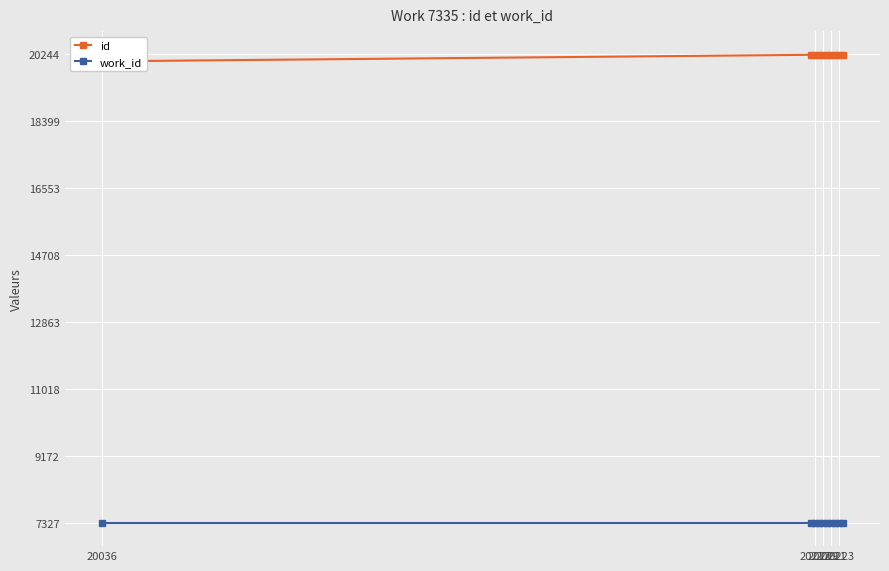

What is the average value of the work_id series?

7335